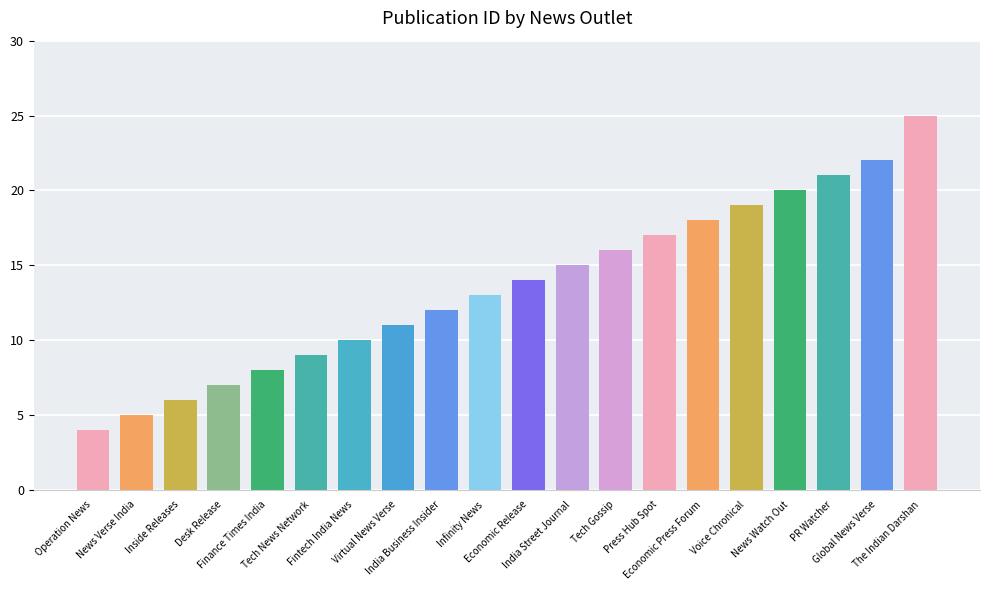

How many bars are there in total?

20